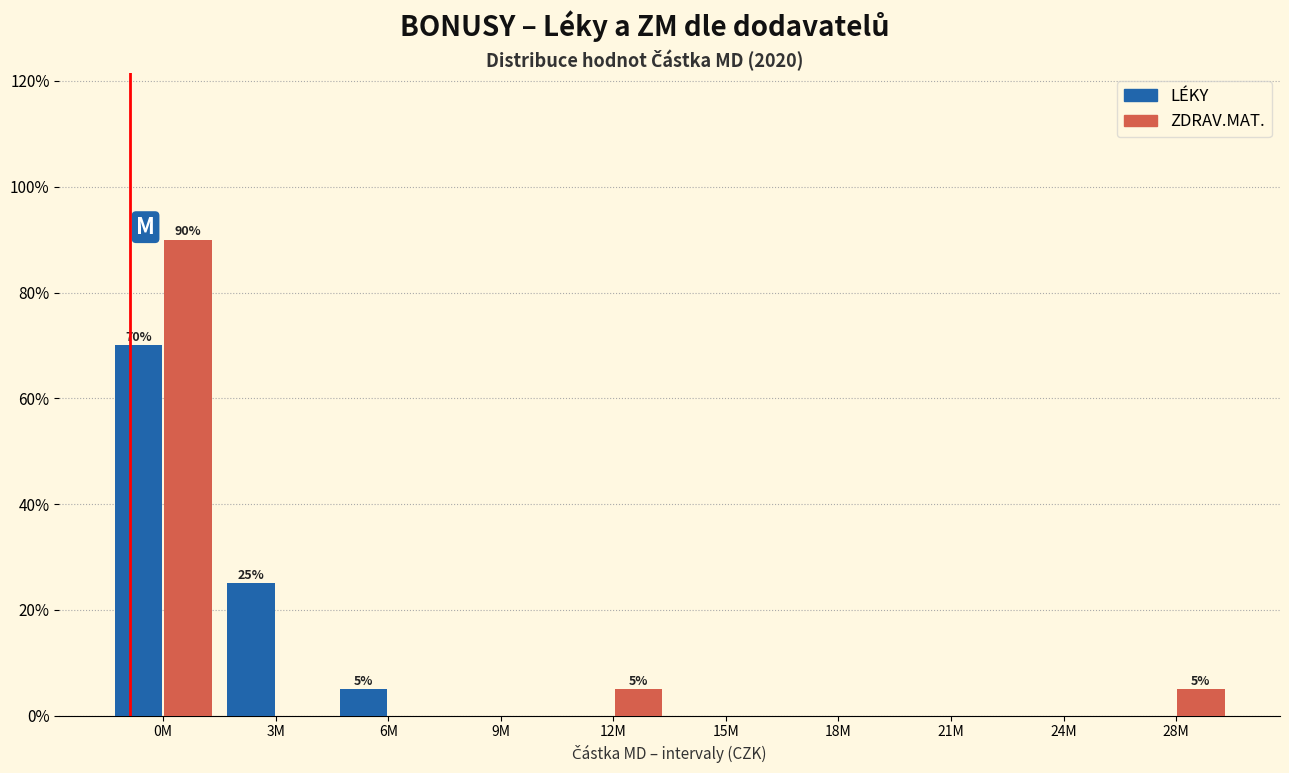

Reading right to left, extract all data points from this chart.

LÉKY: 28M=0	24M=0	21M=0	18M=0	15M=0	12M=0	9M=0	6M=5	3M=25	0M=70
ZDRAV.MAT.: 28M=5	24M=0	21M=0	18M=0	15M=0	12M=5	9M=0	6M=0	3M=0	0M=90